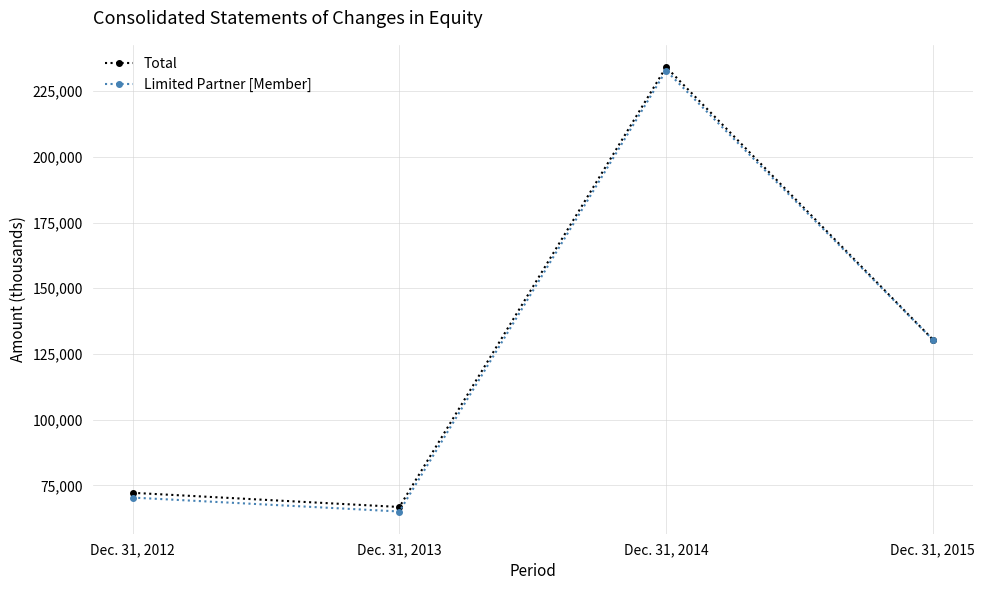

What is the value of the Limited Partner [Member] point at the 4th from the left?

130451